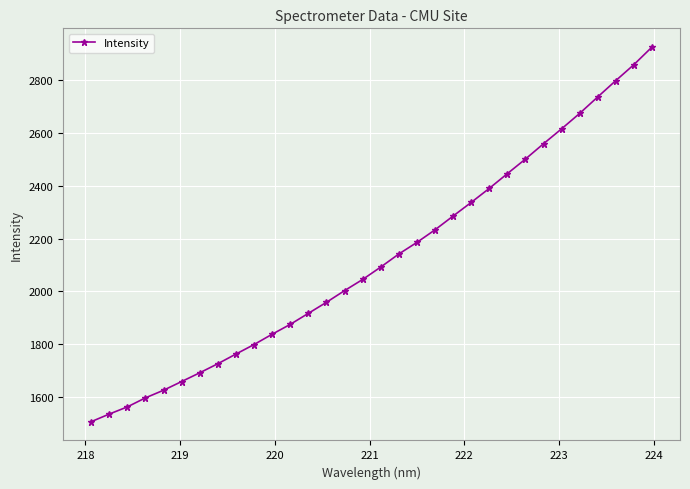

What is the smallest value displayed?

1507.5